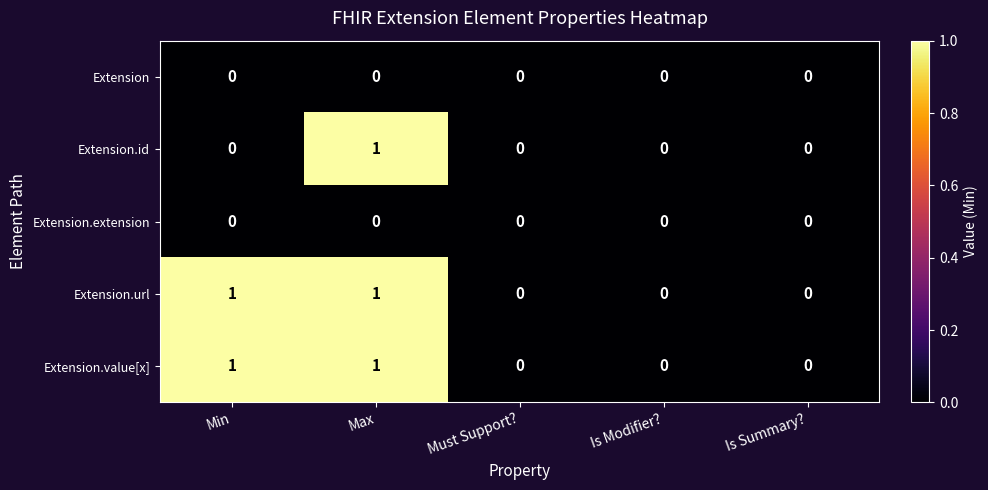

How many Extension.url values are between 0 and 1?

5